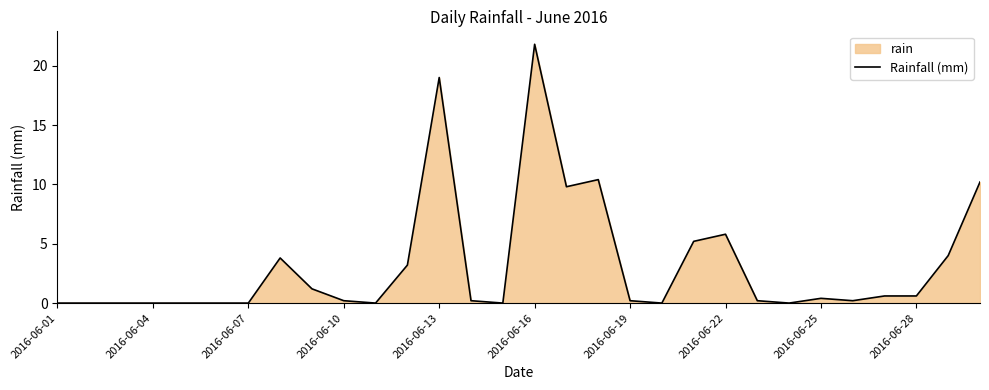

Is it true that the value at 2016-06-13 is 19.0?

True